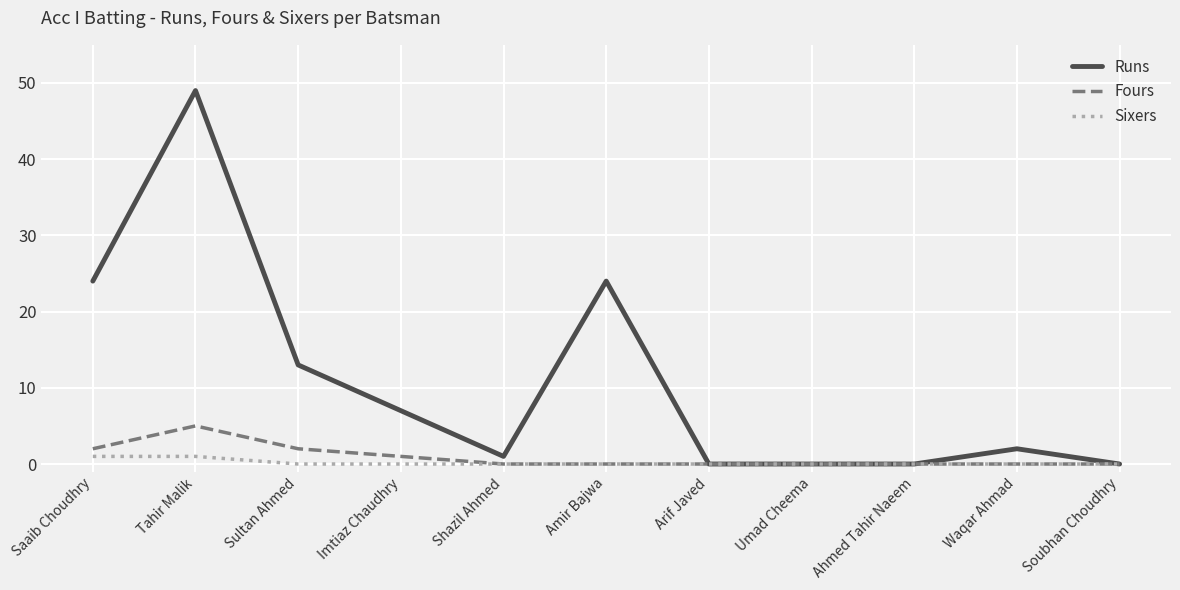

What is the total value across all series at Tahir Malik?

55